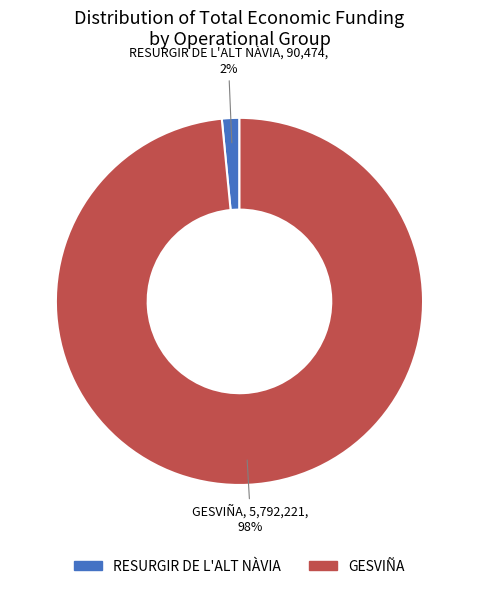

Count the number of slices in the pie.

2